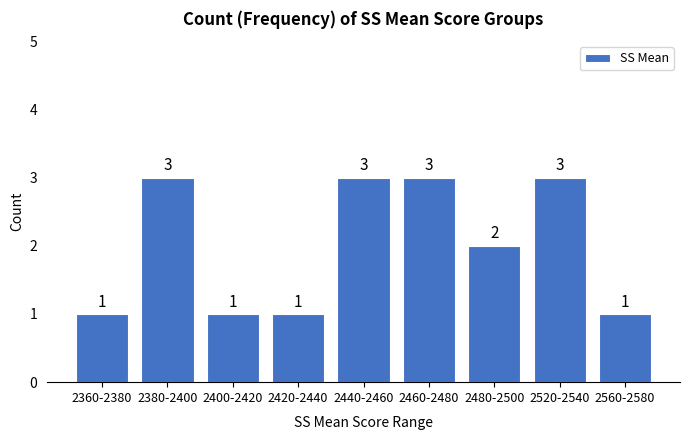

Reading left to right, transcribe all the data shown in this chart.

1	3	1	1	3	3	2	3	1